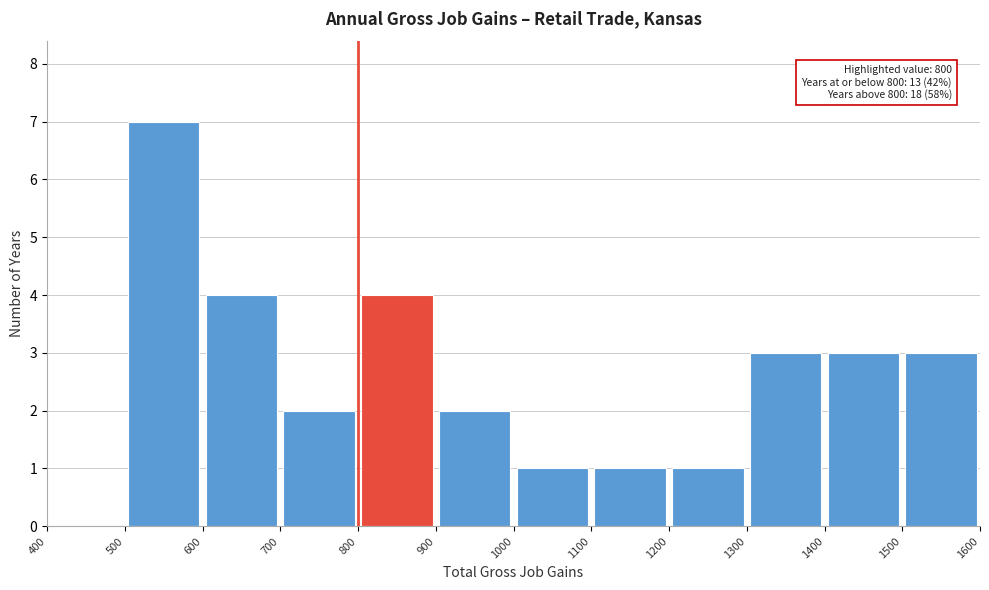

Which range on the x-axis has the tallest bar?

500 to 600